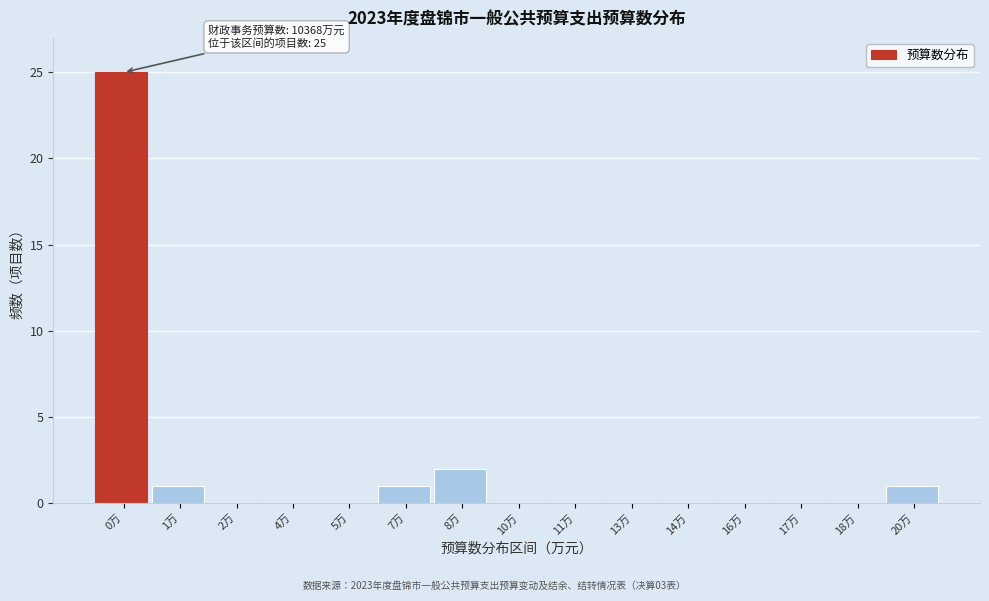

Reading left to right, extract all data points from this chart.

0万=25	1万=1	2万=0	4万=0	5万=0	7万=1	8万=2	10万=0	11万=0	13万=0	14万=0	16万=0	17万=0	18万=0	20万=1